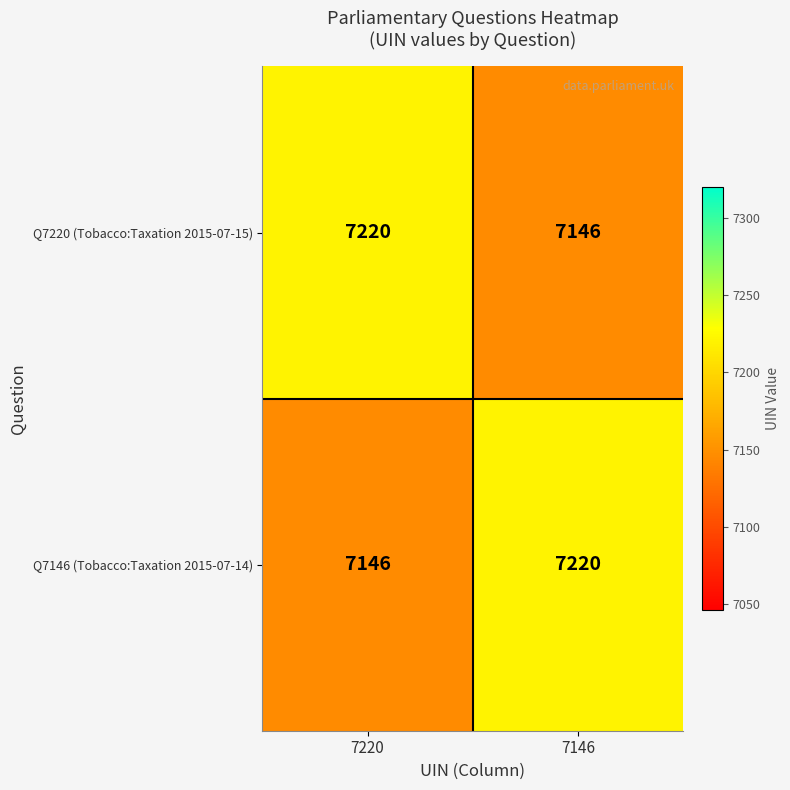

The value of Q7146 (Tobacco:Taxation 2015-07-14) at 7220 is 7146. True or false?

True